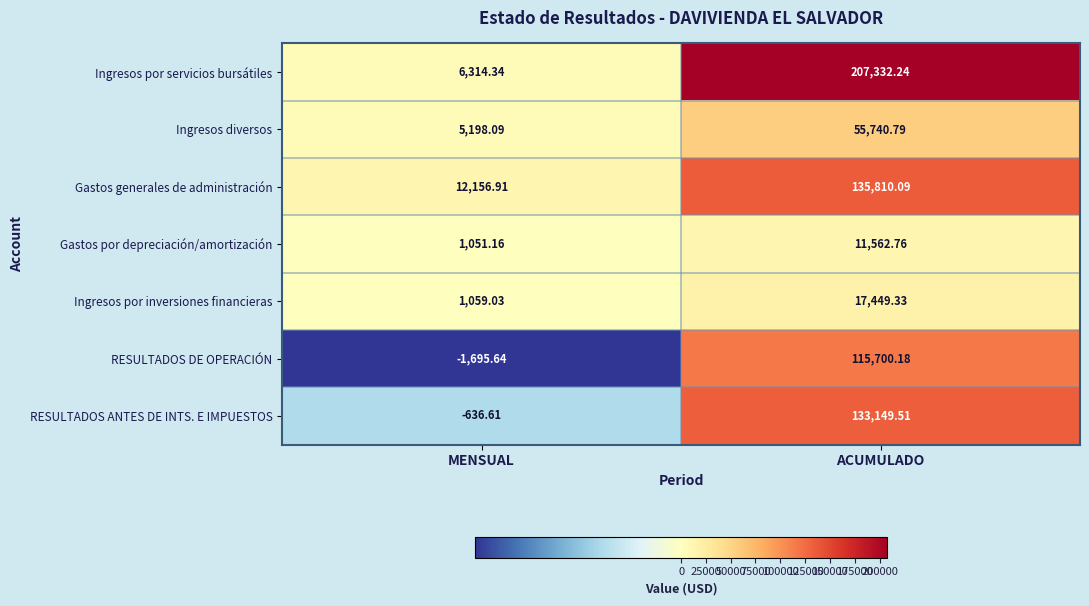

At ACUMULADO, list the series in order from smallest to largest.

Gastos por depreciación/amortización, Ingresos por inversiones financieras, Ingresos diversos, RESULTADOS DE OPERACIÓN, RESULTADOS ANTES DE INTS. E IMPUESTOS, Gastos generales de administración, Ingresos por servicios bursátiles